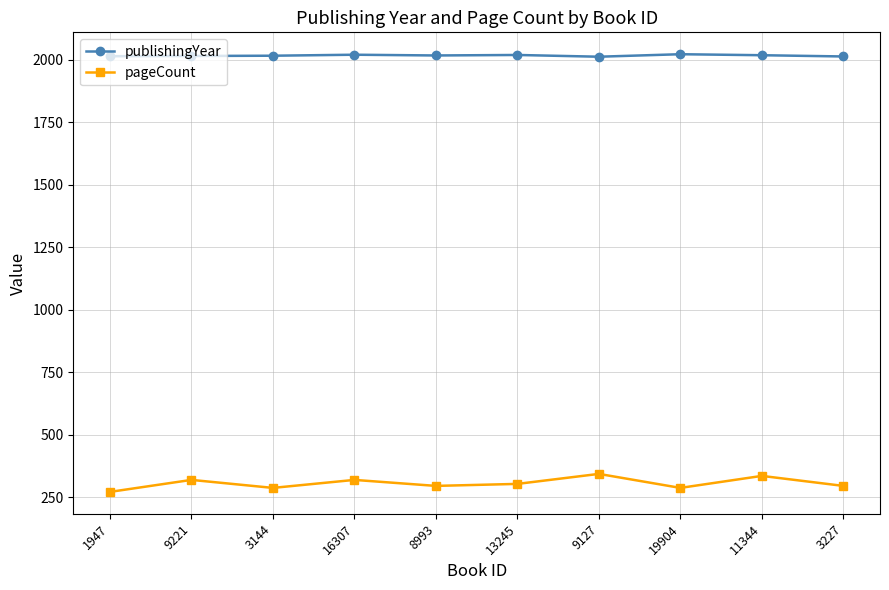

Rank the series at 19904 from lowest to highest value.

pageCount, publishingYear